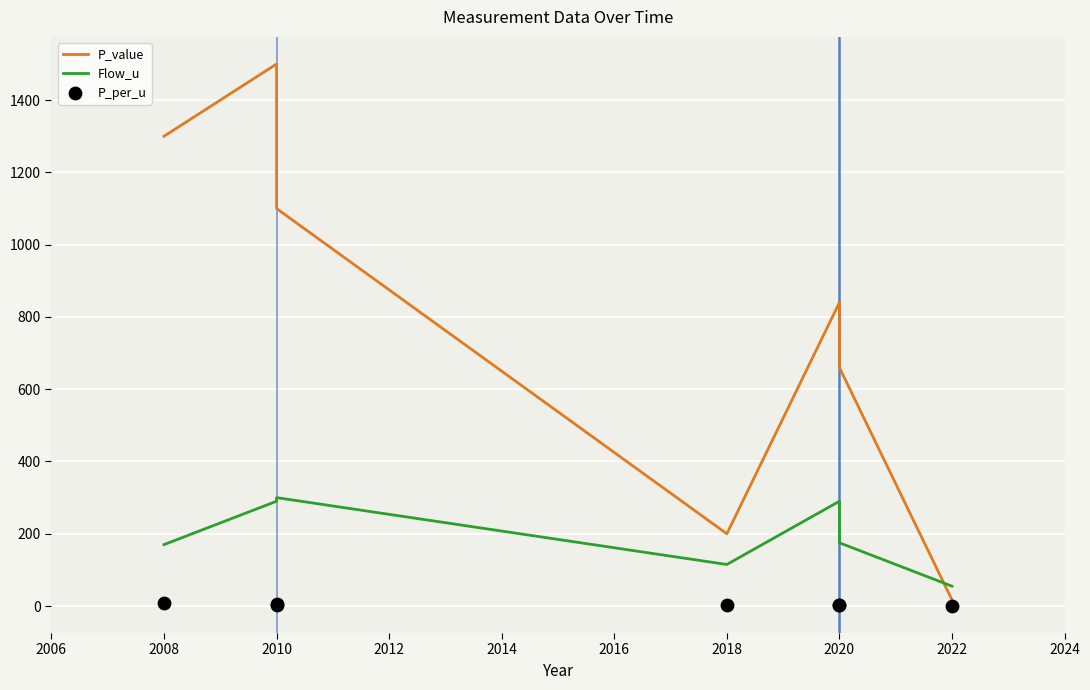

Which series contains the lowest Y value?

P_per_u